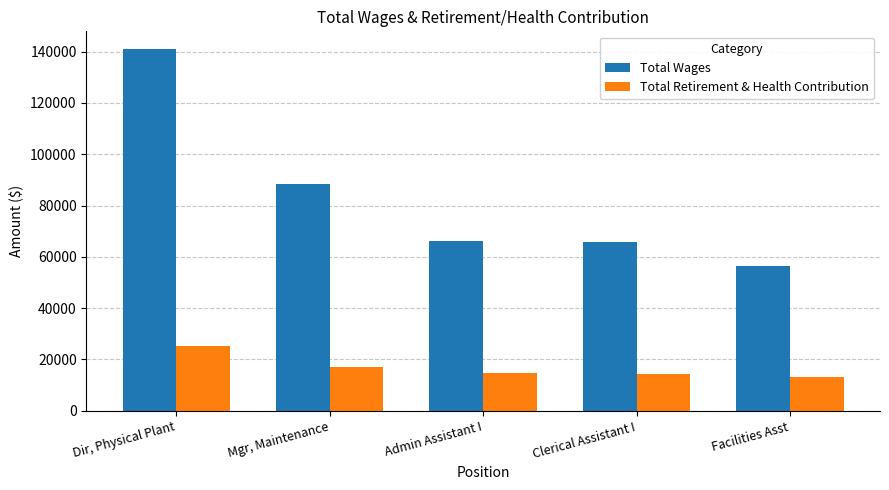

How many series are shown in this chart?

2